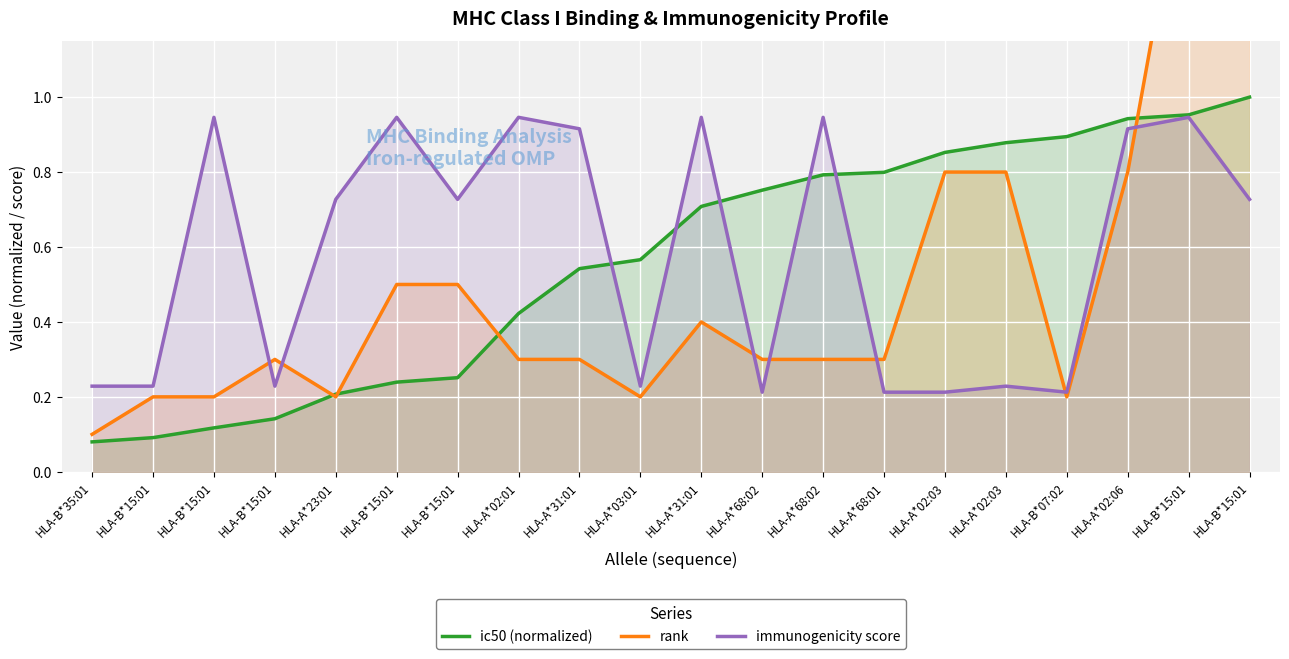

Rank the series by their average value, from lowest to highest.

rank, ic50 (normalized), immunogenicity score